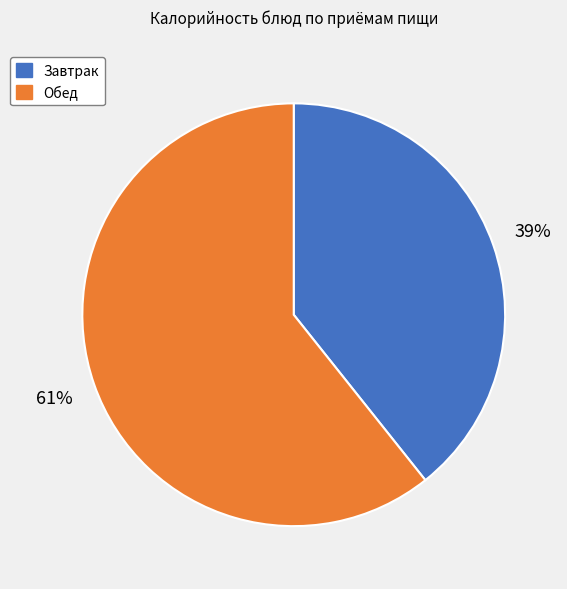

To the nearest percent, what is the combined percentage of Завтрак and Обед?

100%